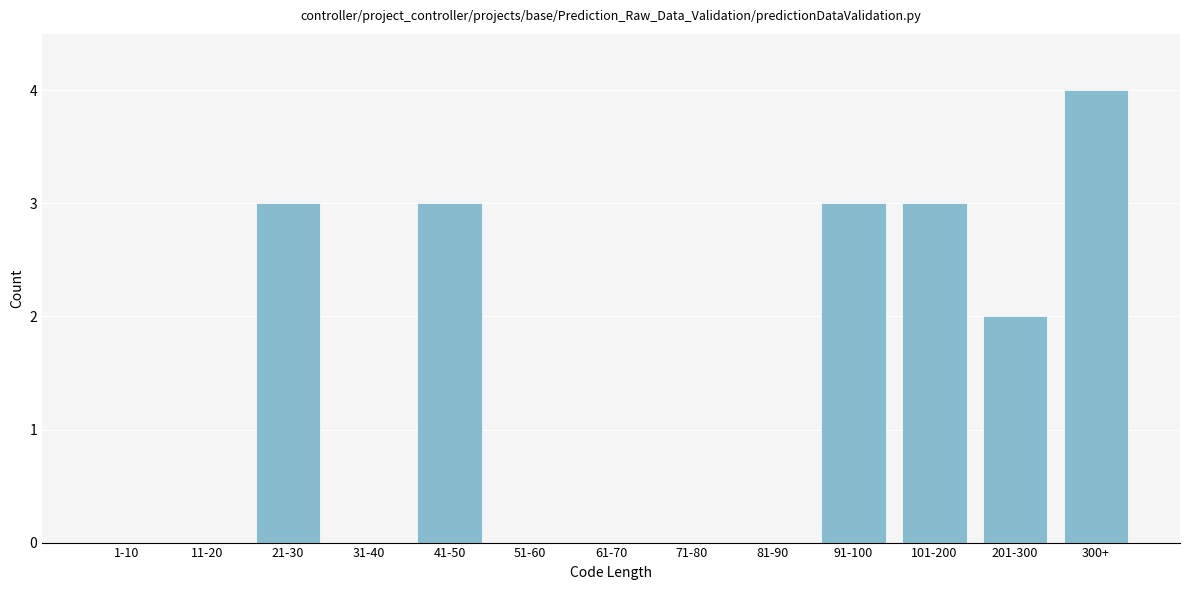

Reading right to left, extract all data points from this chart.

300+=4	201-300=2	101-200=3	91-100=3	81-90=0	71-80=0	61-70=0	51-60=0	41-50=3	31-40=0	21-30=3	11-20=0	1-10=0